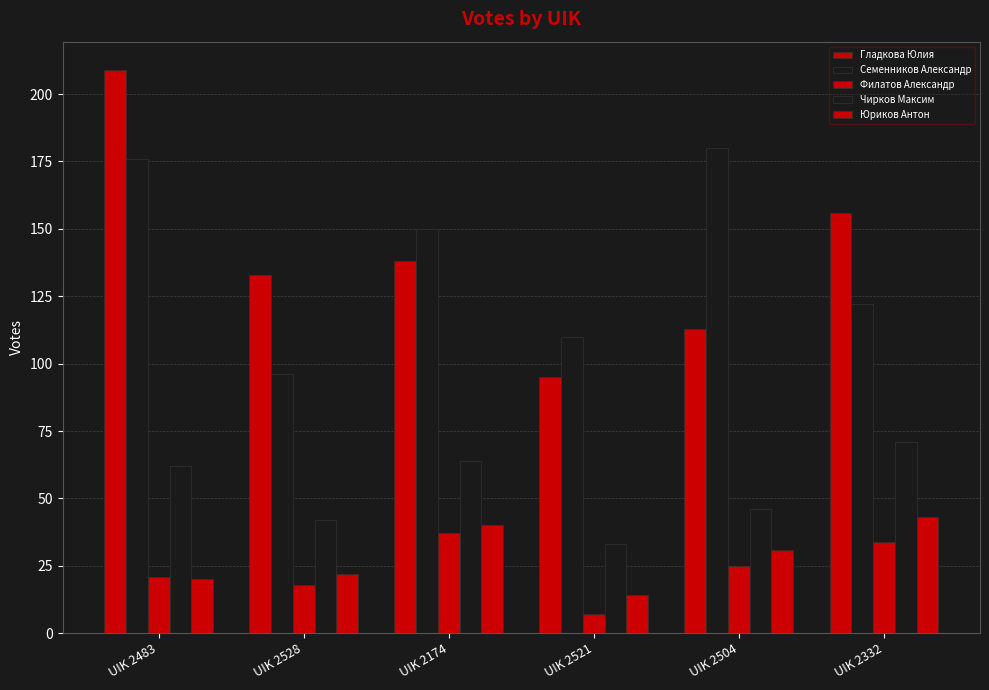

What is the difference between the second highest and minimum values in the Чирков Максим series?

31